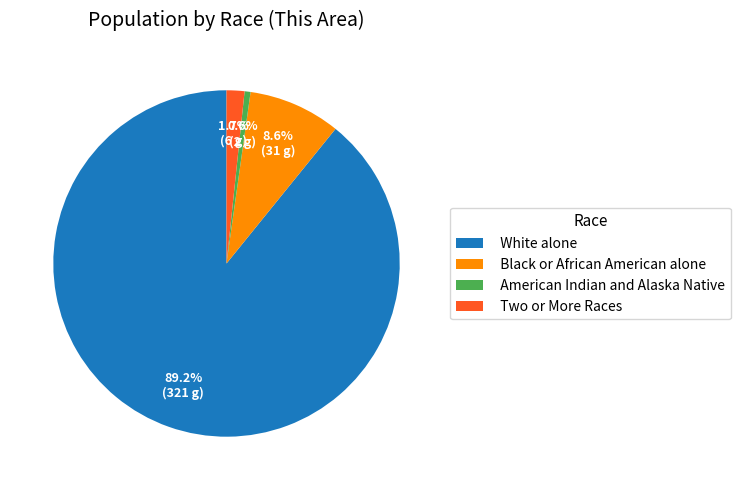

Which category has the biggest portion of the pie?

White alone